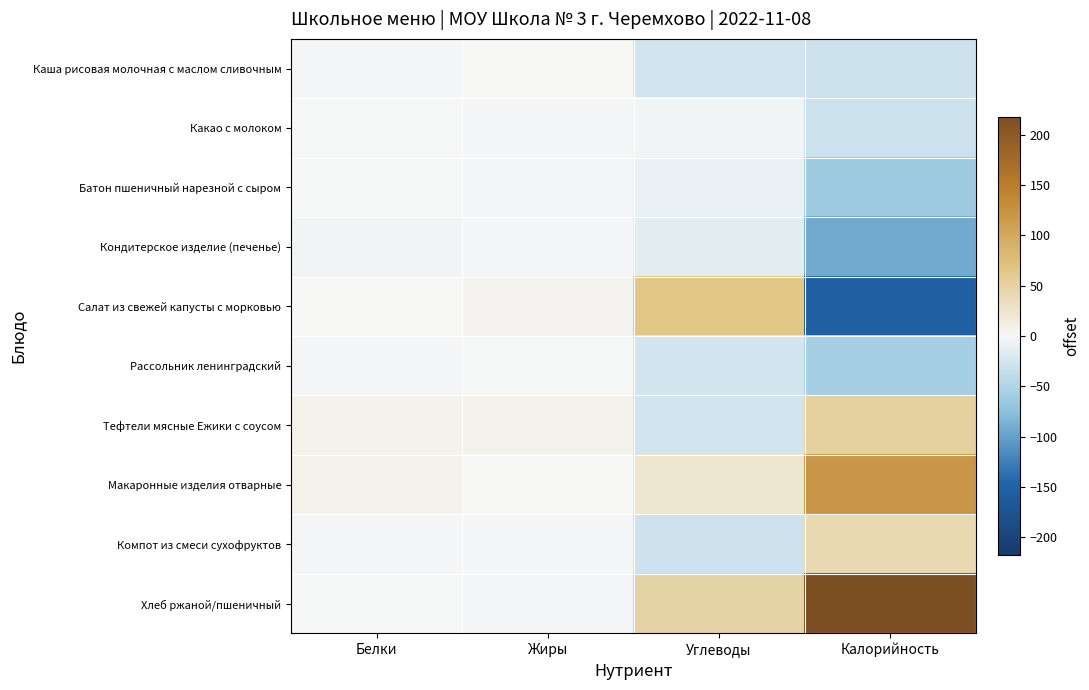

Reading left to right, list all the values displayed in this chart.

Каша рисовая молочная с маслом сливочным: Белки=-1.8	Жиры=0.3	Углеводы=-26.5	Калорийность=-31.2
Какао с молоком: Белки=-0.7	Жиры=-2.7	Углеводы=-3.4	Калорийность=-31.7
Батон пшеничный нарезной с сыром: Белки=-1.4	Жиры=-3.0	Углеводы=-10.0	Калорийность=-63.3
Кондитерское изделие (печенье): Белки=-4.4	Жиры=-3.4	Углеводы=-14.2	Калорийность=-92.3
Салат из свежей капусты с морковью: Белки=1.6	Жиры=5.1	Углеводы=64.9	Калорийность=-155.5
Рассольник ленинградский: Белки=-1.9	Жиры=-0.9	Углеводы=-26.4	Калорийность=-56.0
Тефтели мясные Ежики с соусом: Белки=5.9	Жиры=7.8	Углеводы=-25.5	Калорийность=52.0
Макаронные изделия отварные: Белки=6.2	Жиры=1.5	Углеводы=22.1	Калорийность=121.4
Компот из смеси сухофруктов: Белки=-3.4	Жиры=-3.1	Углеводы=-29.0	Калорийность=39.5
Хлеб ржаной/пшеничный: Белки=-0.1	Жиры=-1.8	Углеводы=48.0	Калорийность=217.2